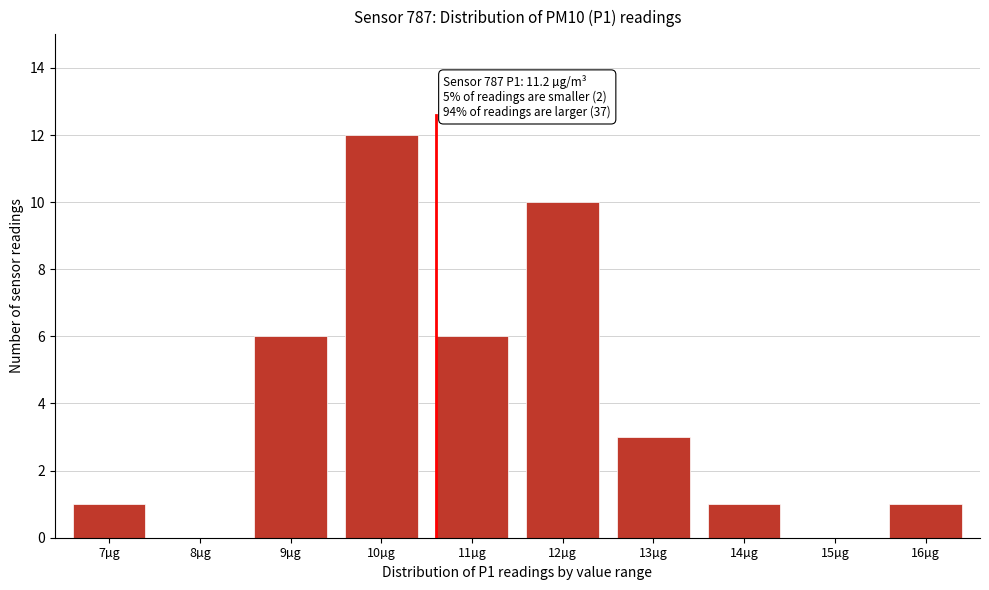

Reading left to right, transcribe all the data shown in this chart.

7µg=1	8µg=0	9µg=6	10µg=12	11µg=6	12µg=10	13µg=3	14µg=1	15µg=0	16µg=1